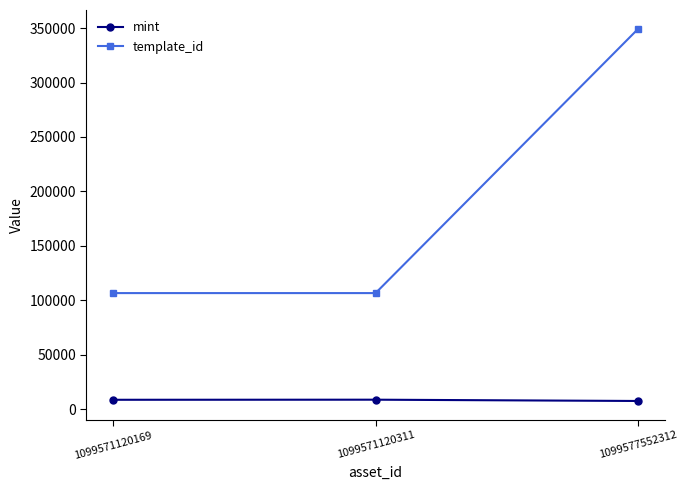

The template_id series shows 73896 at 1099577552312. True or false?

False